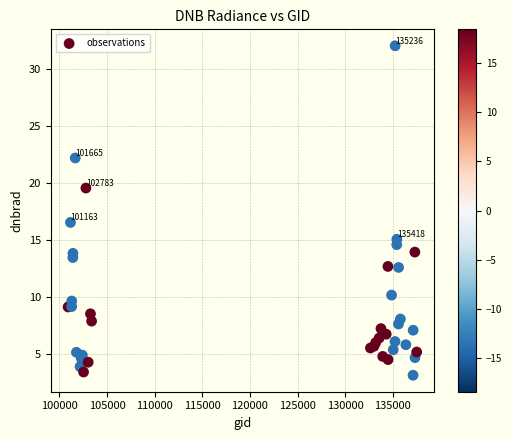

What Y value in the scatter plot is closest to 17?

16.5